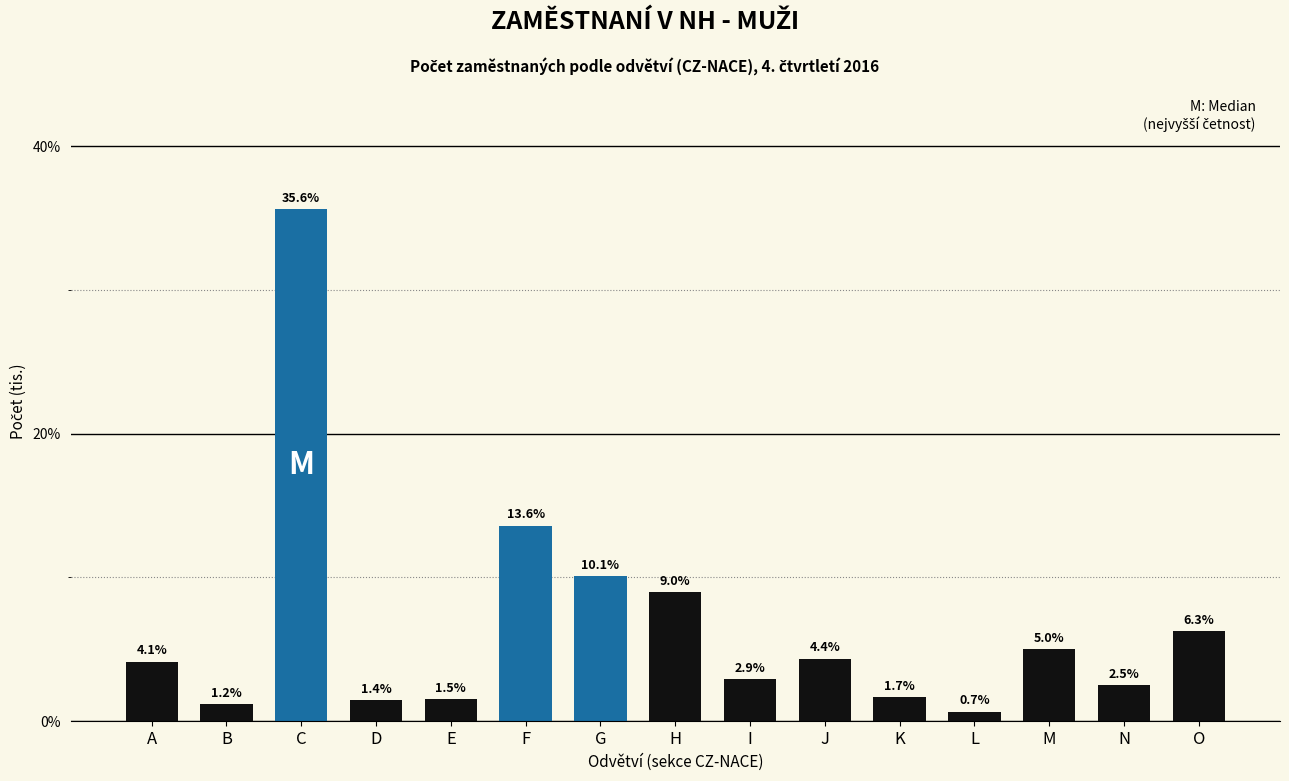

Reading left to right, extract all data points from this chart.

4.1	1.2	35.6	1.4	1.5	13.6	10.1	9.0	2.9	4.4	1.7	0.7	5.0	2.5	6.3